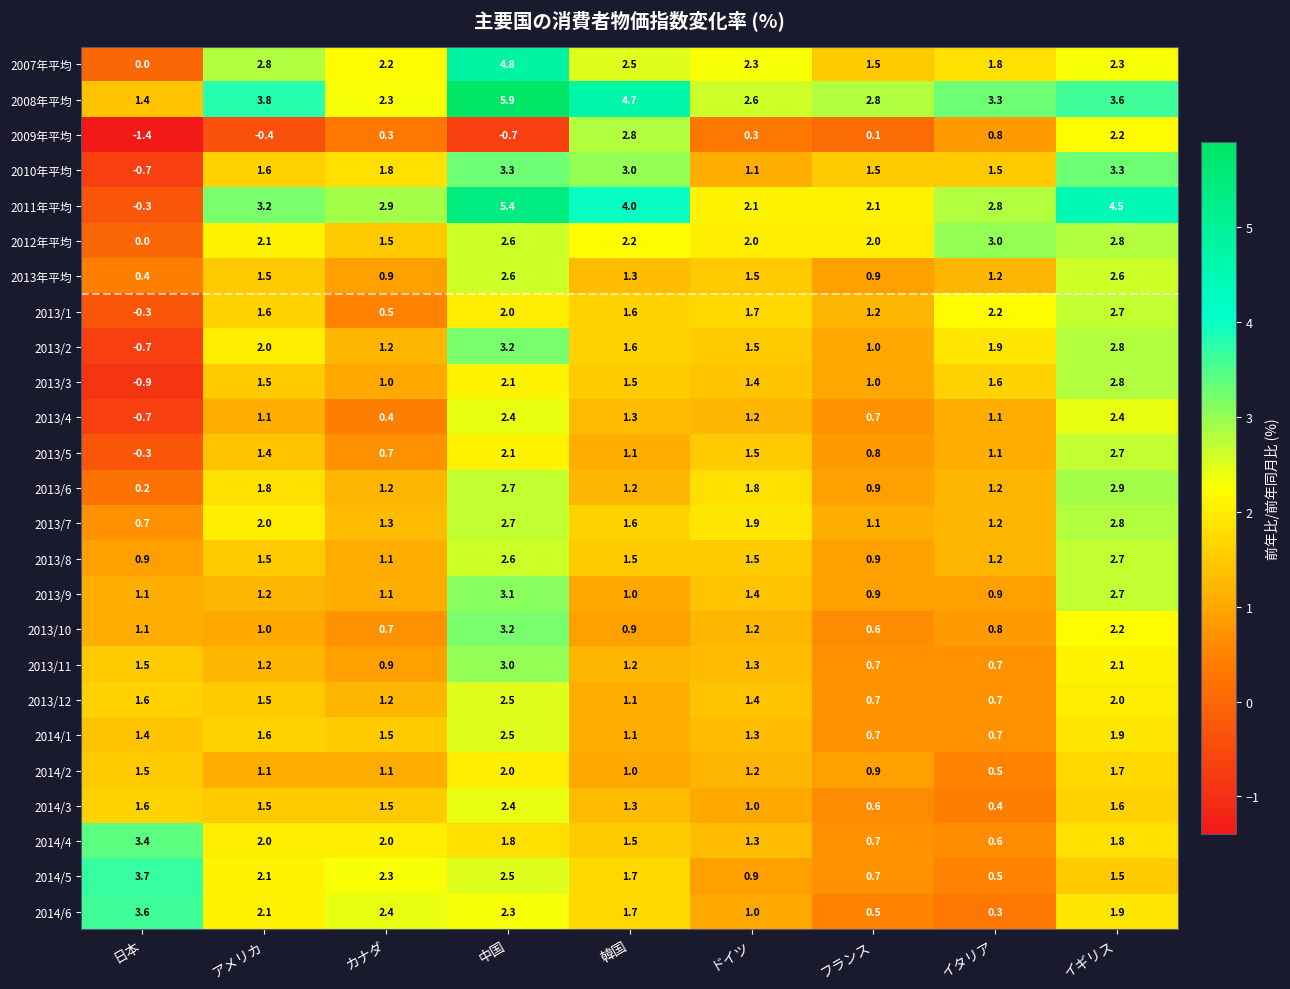

What is the lowest value of the 2014/2 series?

0.5